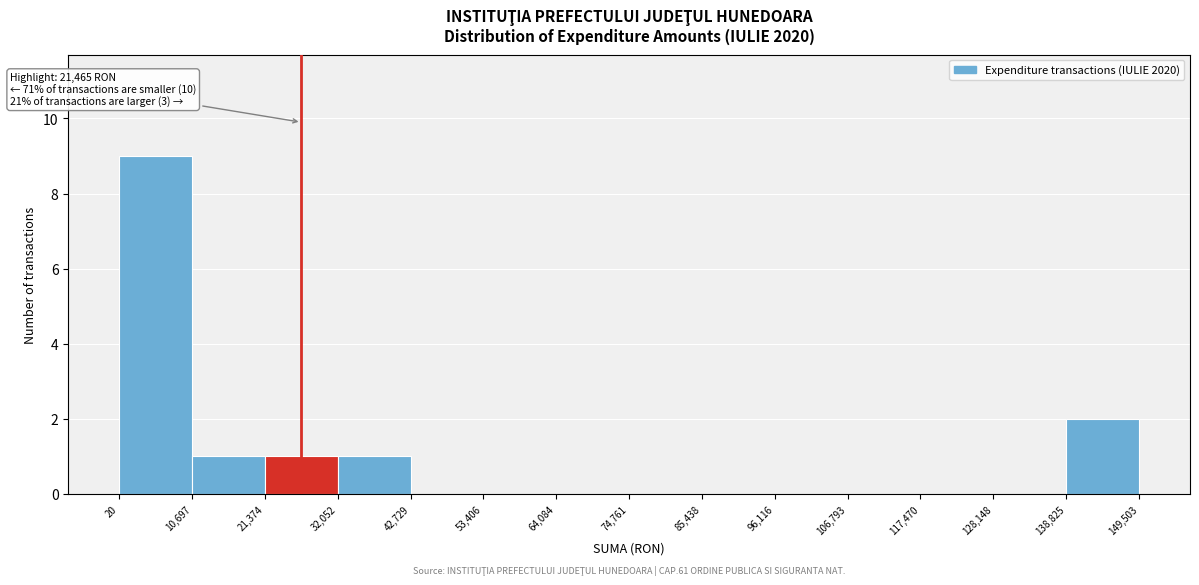

Which range on the x-axis has the tallest bar?

20 to 10,697